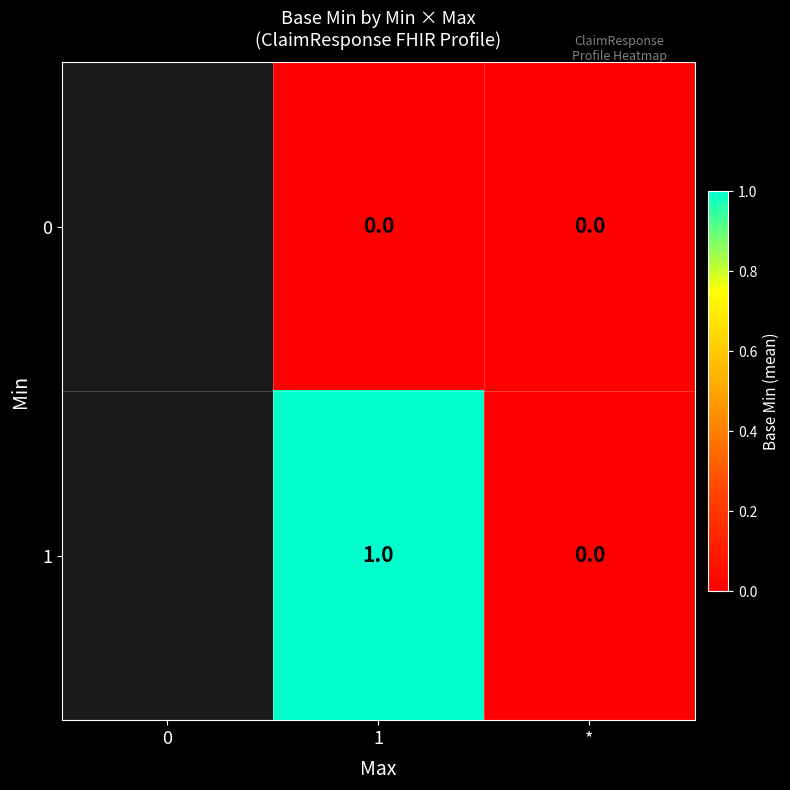

At 1, list the series in order from largest to smallest.

1, 0